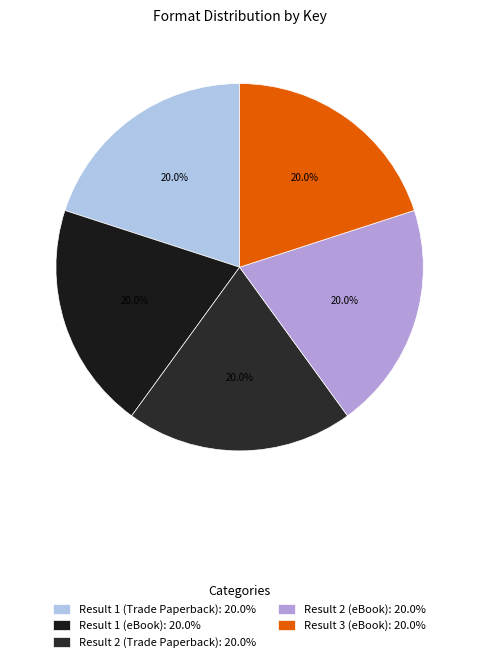

How many slices are in this pie chart?

5